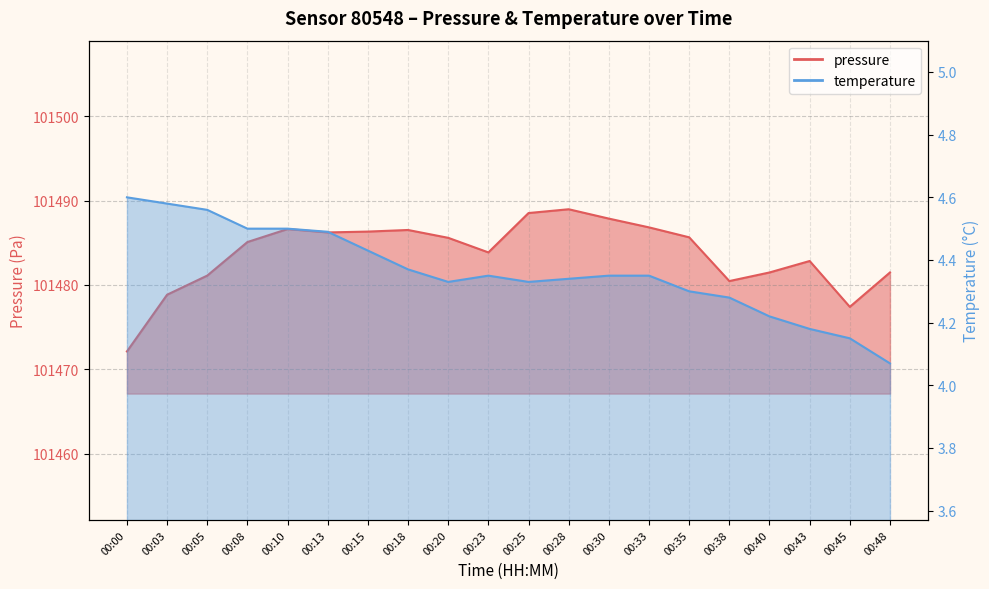

List the series in order of their overall mean, highest first.

pressure, temperature